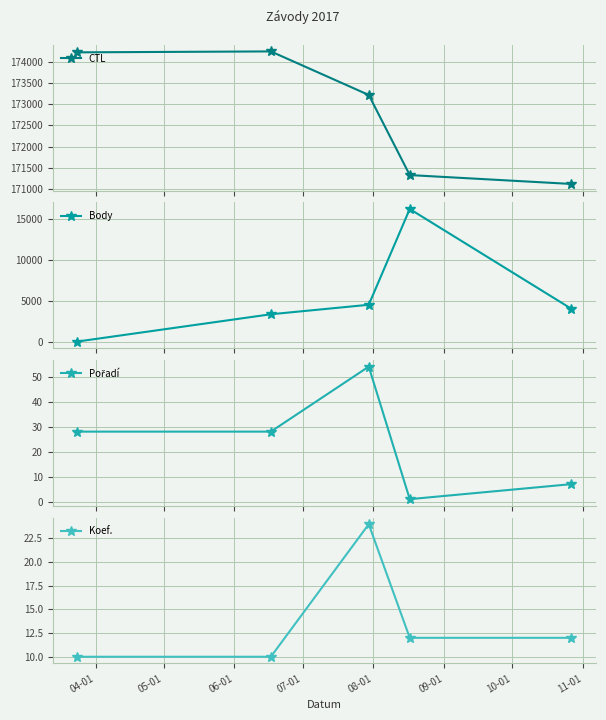

How many times do Body and Pořadí cross each other?

1